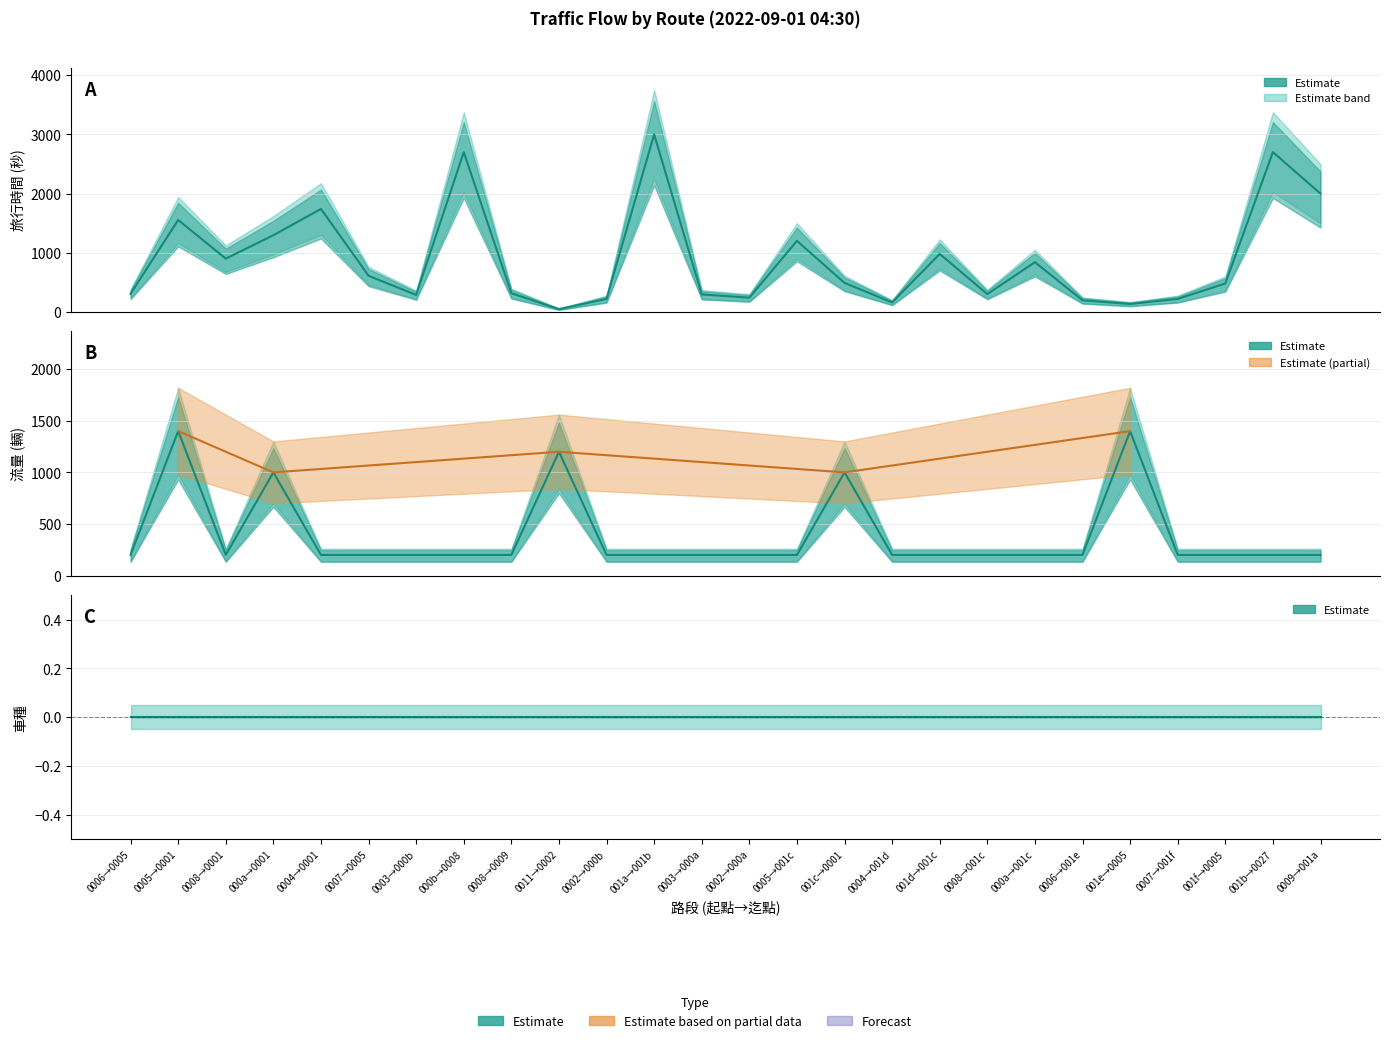

In 旅行時間, how many points are lower than both neighbors (excluding endpoints)?

7